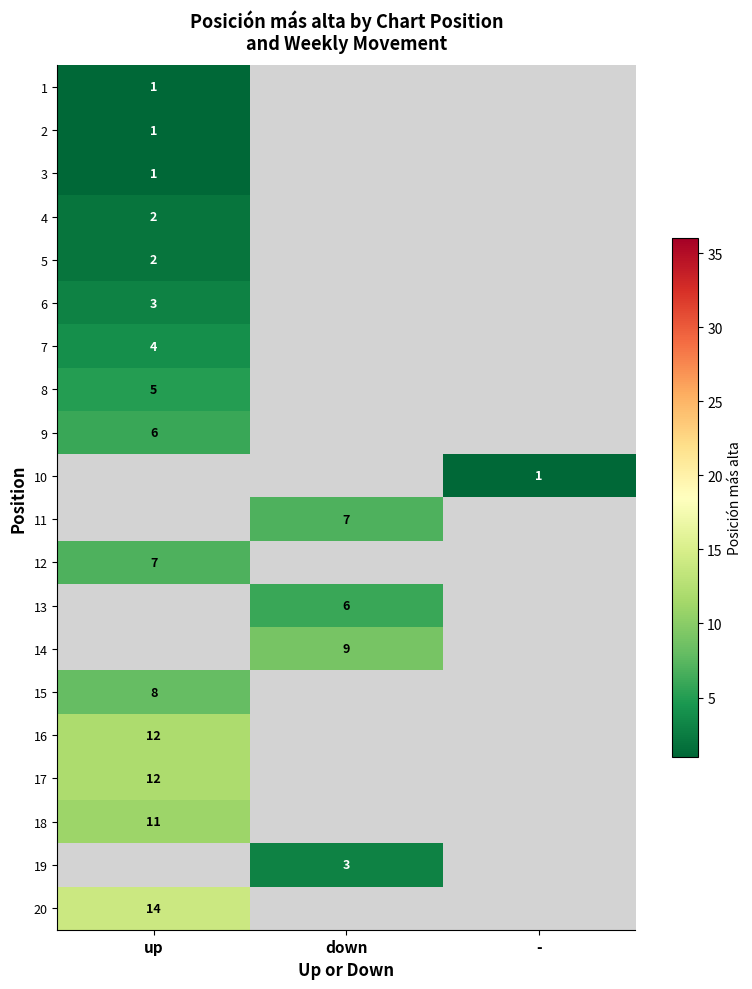

At which label does 7 reach its minimum?

up